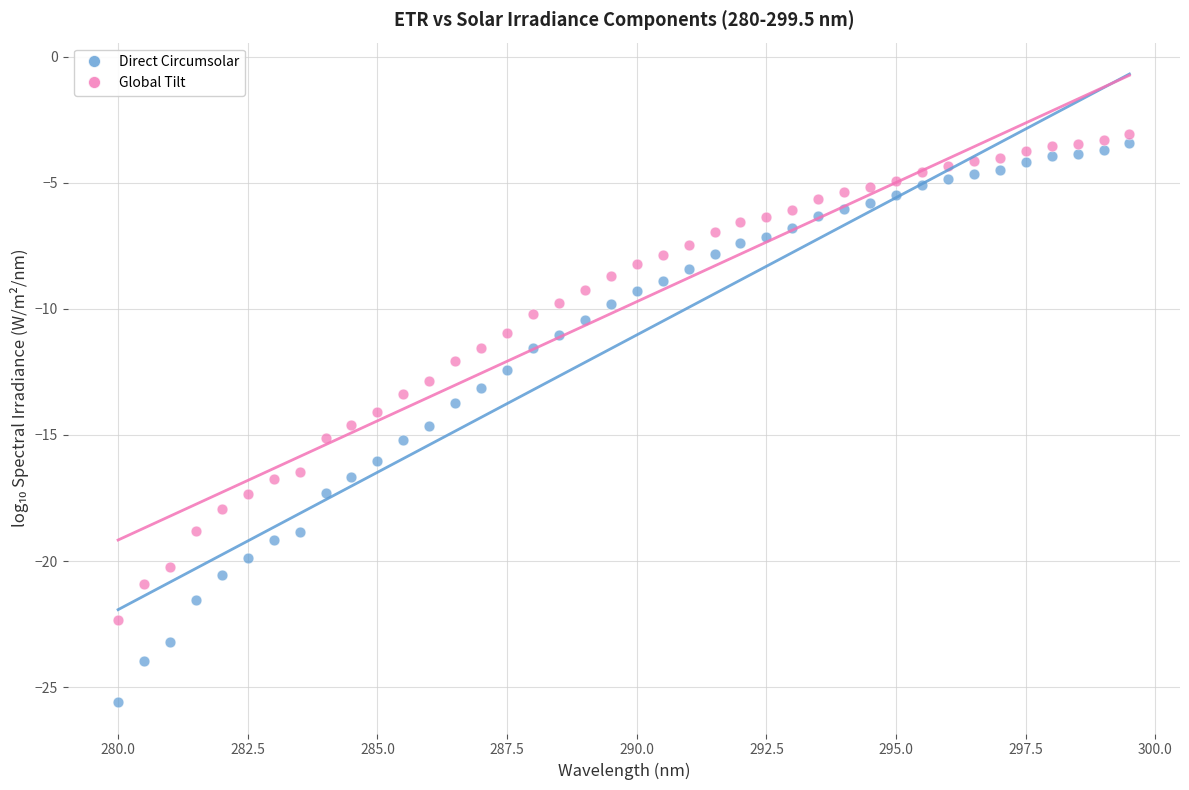

Which series contains the lowest Y value?

Direct Circumsolar